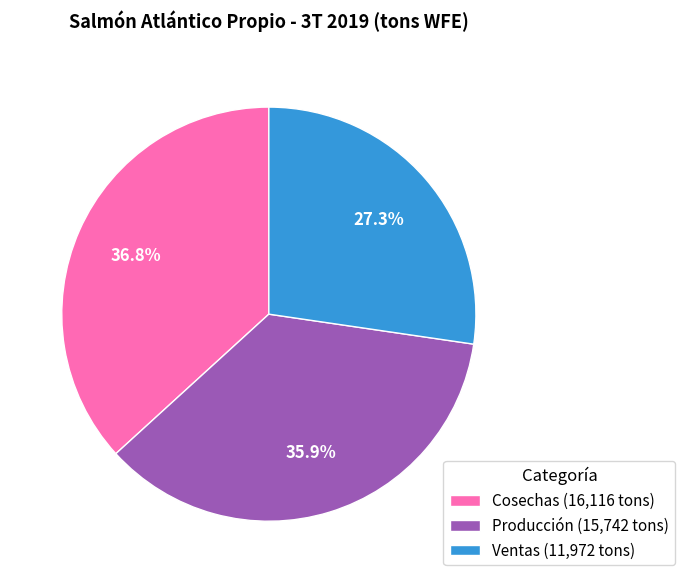

Which slice is the smallest?

Ventas